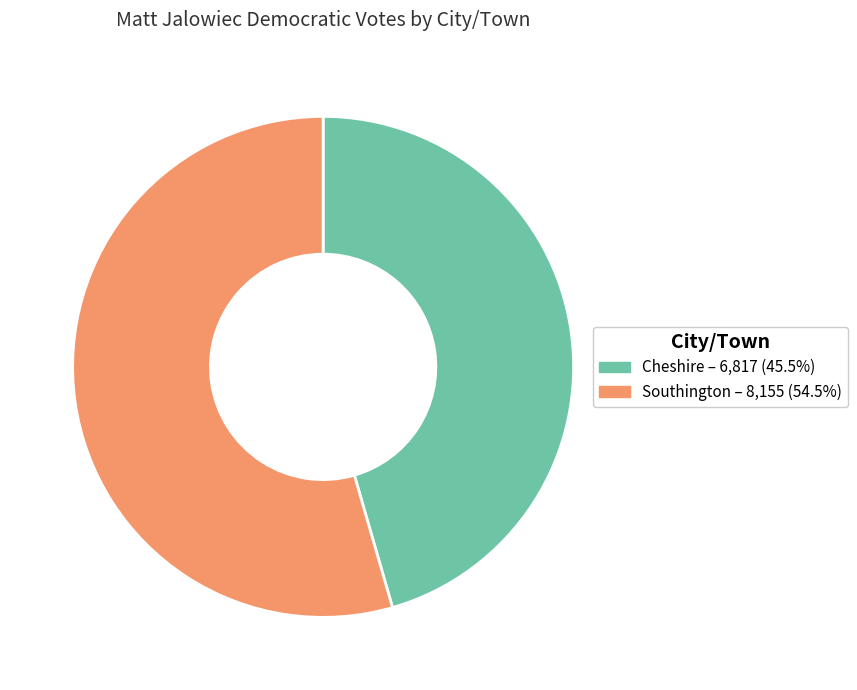

What is the ratio of the value at Southington to the value at Cheshire?

1.2